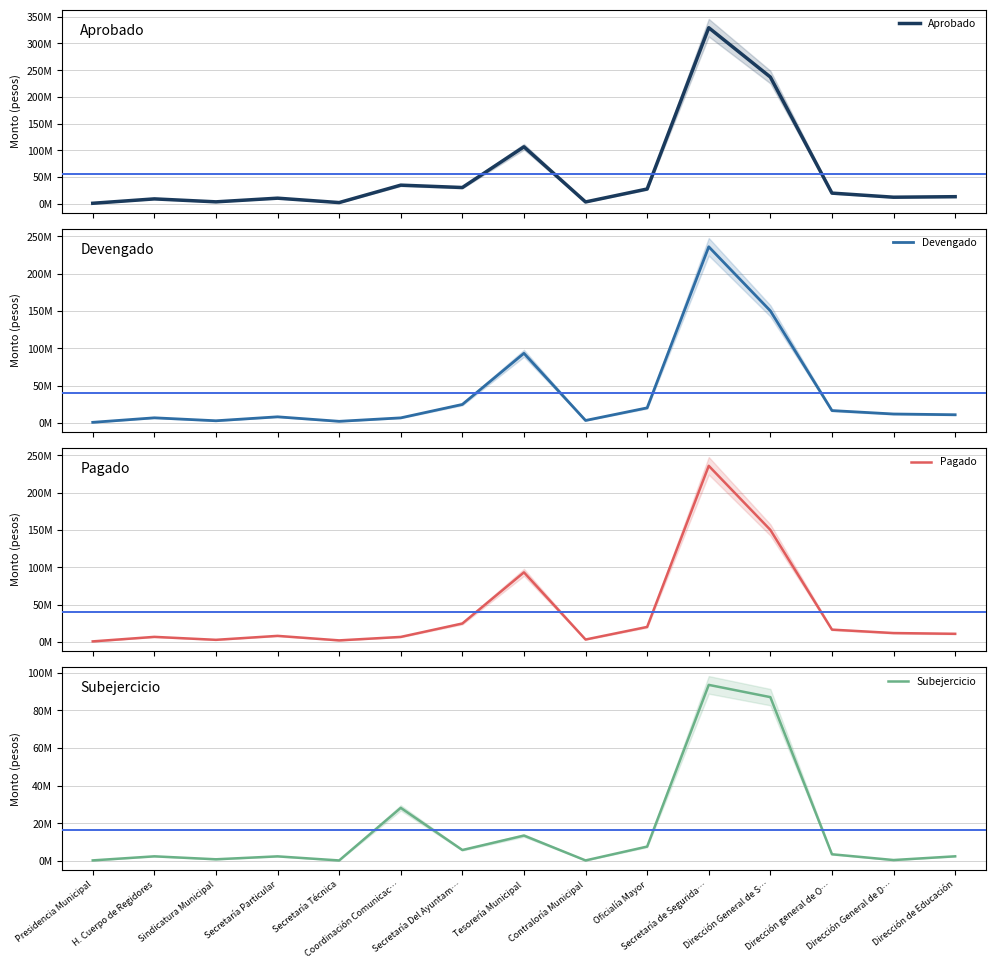

Which category has the highest value in the Pagado series?

Secretaría de Segurida…